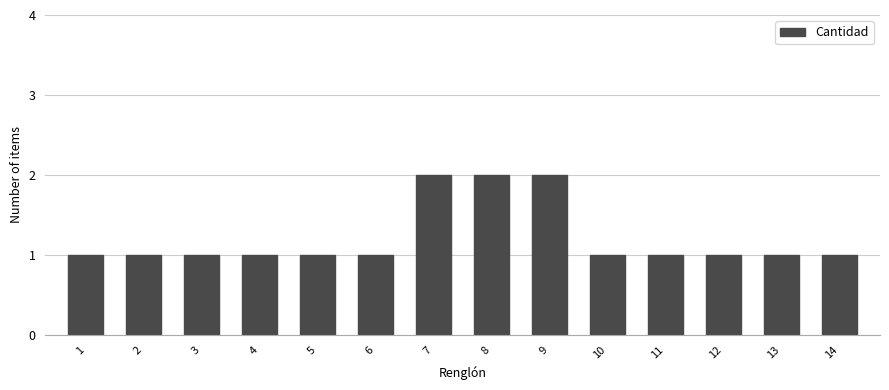

Reading left to right, list all the values displayed in this chart.

1	1	1	1	1	1	2	2	2	1	1	1	1	1